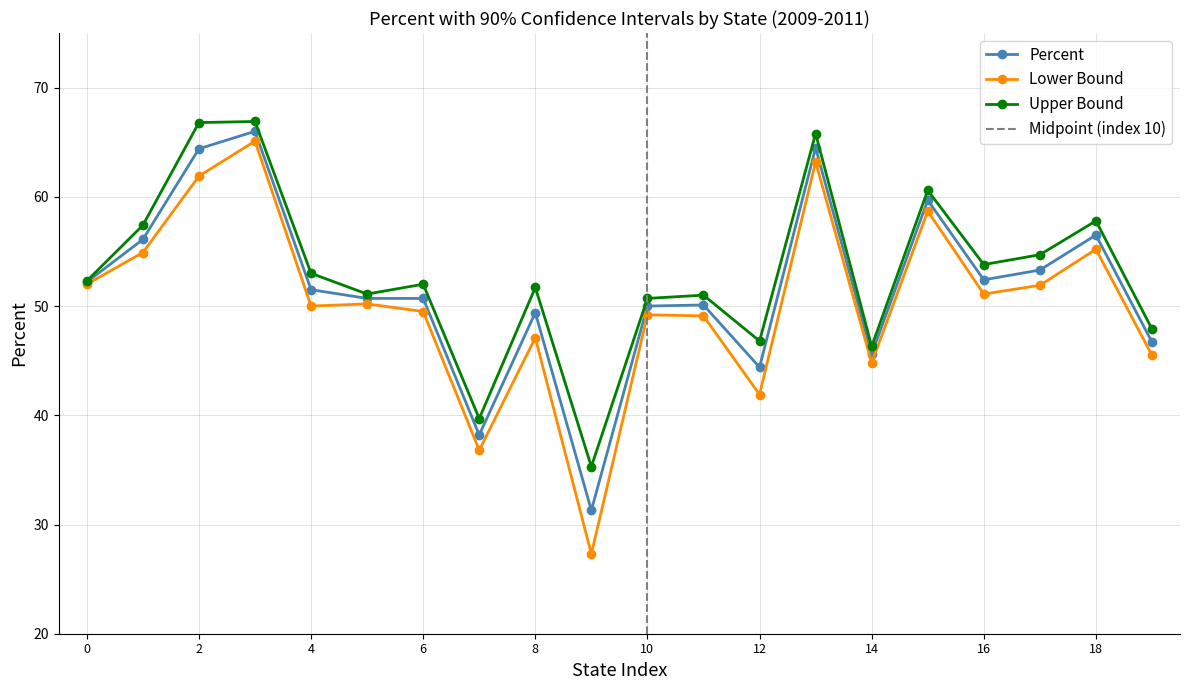

What is the minimum value for Percent?

31.3